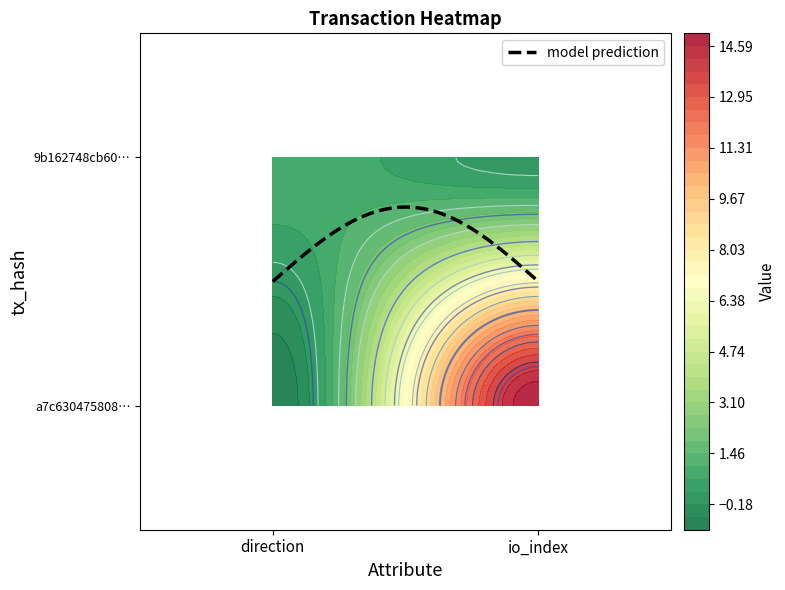

Reading left to right, what are all the values shown in this chart?

a7c630475808e15aa644e6028e0a260b7795092: 0=-1	1=15
9b162748cb6093583e956b2597c97e2eaed23f7: 0=1	1=0